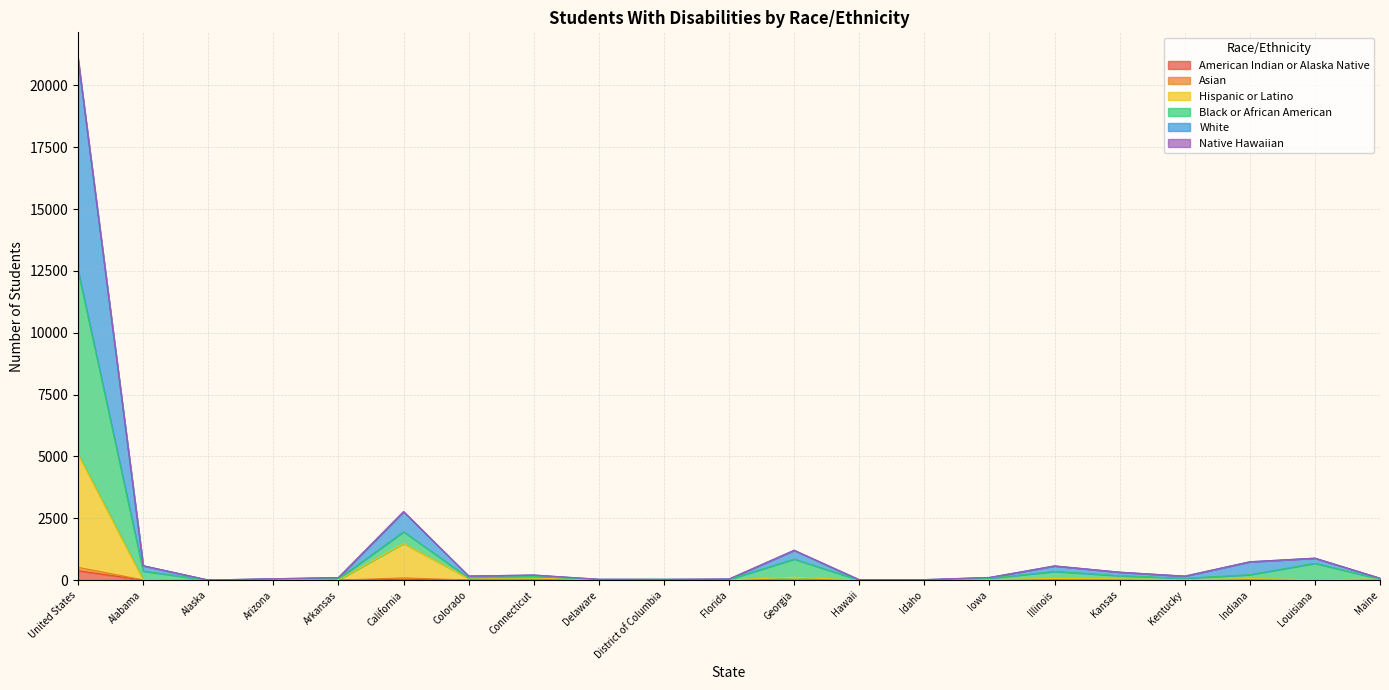

At which category is the sum across all series the highest?

United States